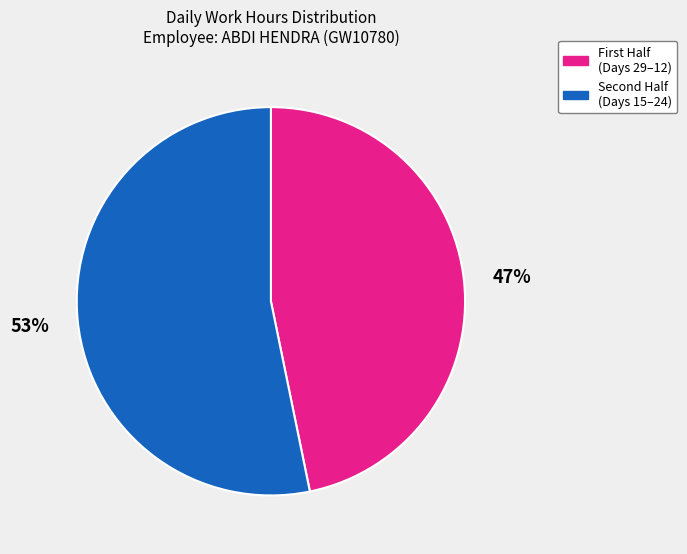

Which slice is the smallest?

First Half (Days 29–12)